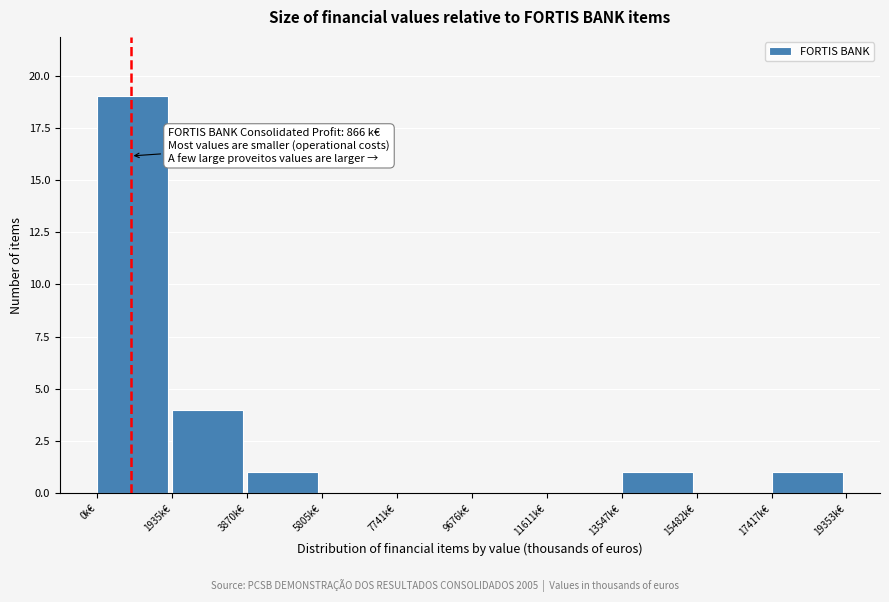

Over which range of the x-axis is the bar tallest?

0 to 2000